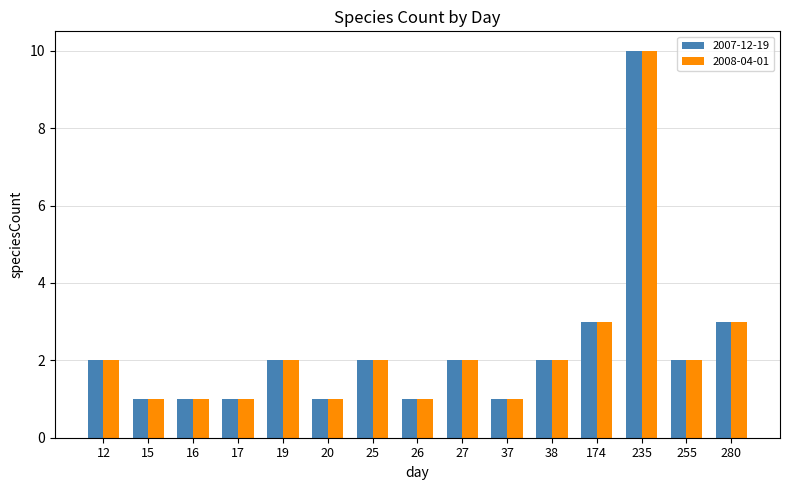

Does the chart contain stacked bars?

No